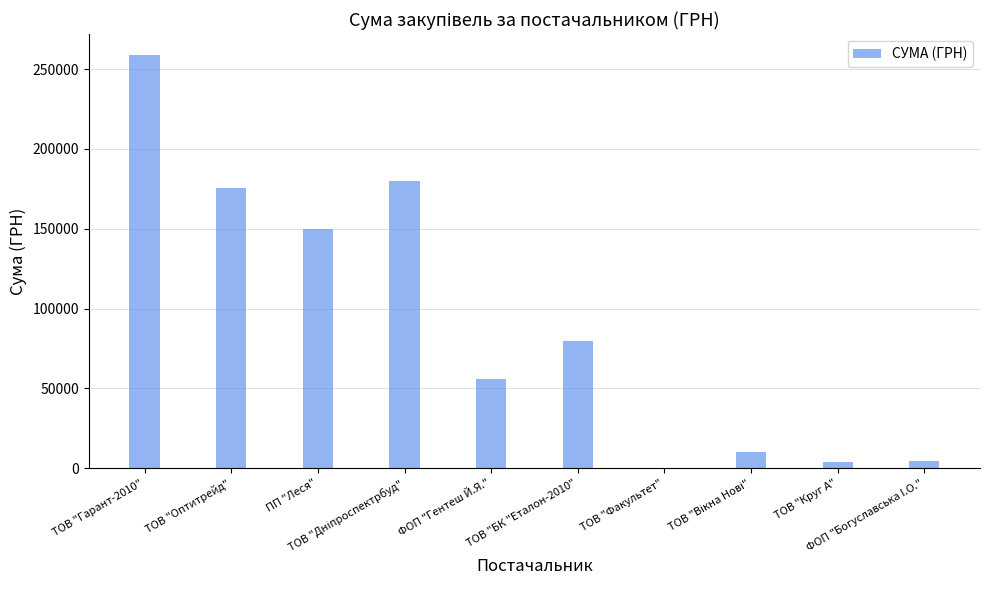

What is the greatest value displayed?

258856.4